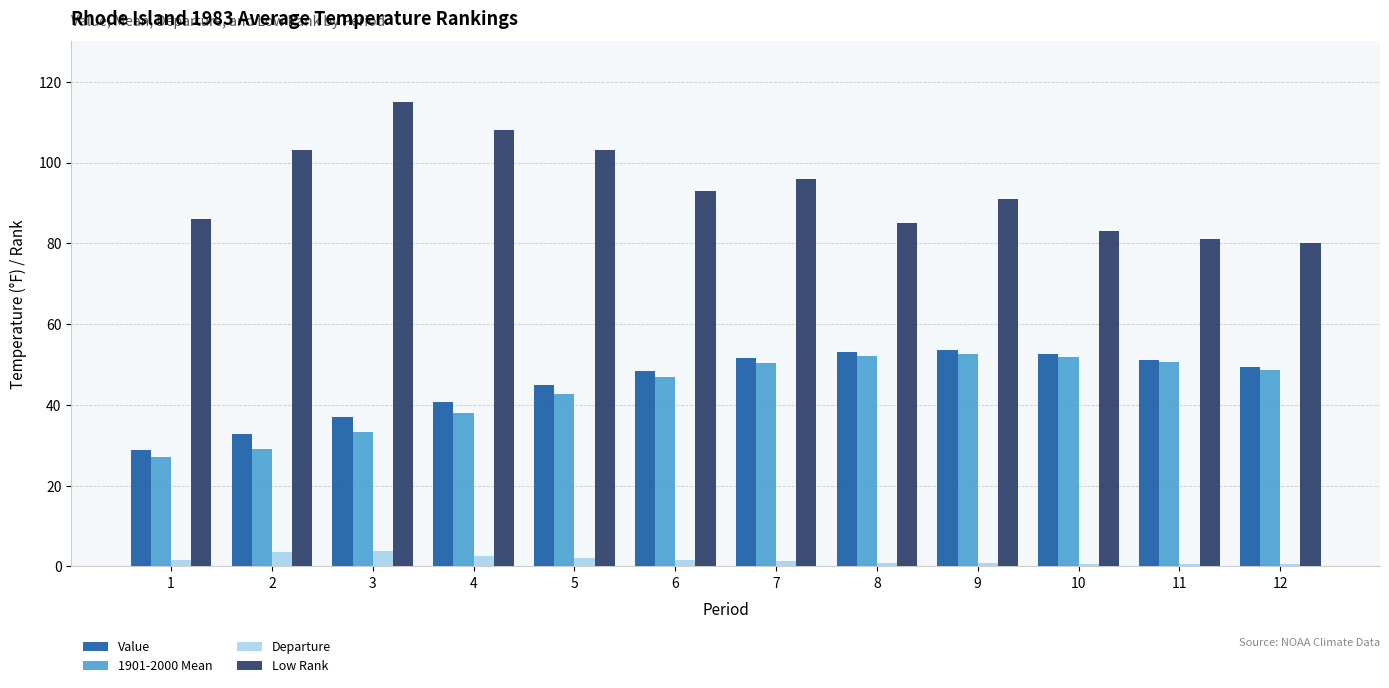

The 1901-2000 Mean series shows 85.3 at 9. True or false?

False